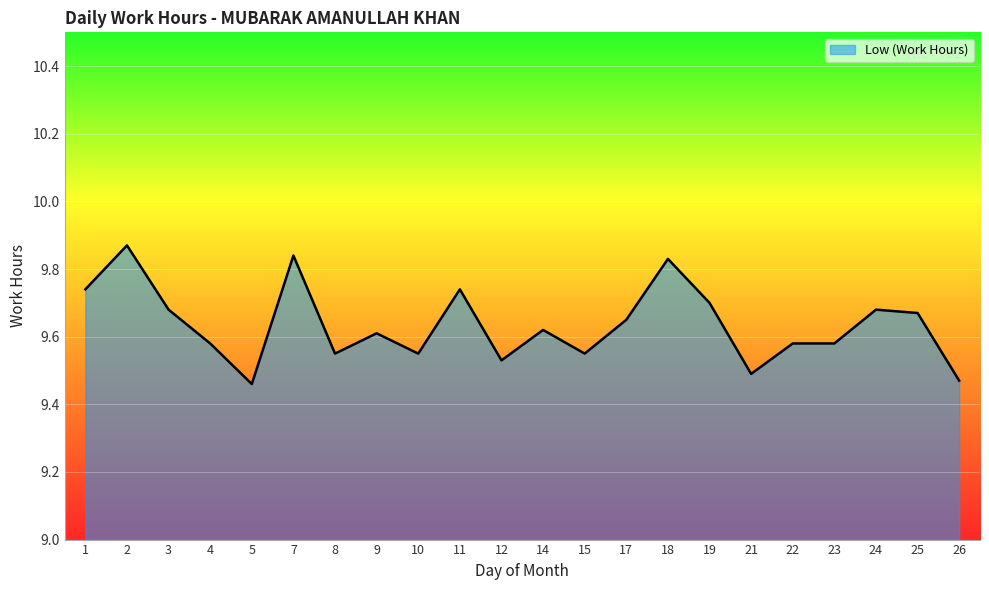

Which has a higher value, 23 or 19?

19